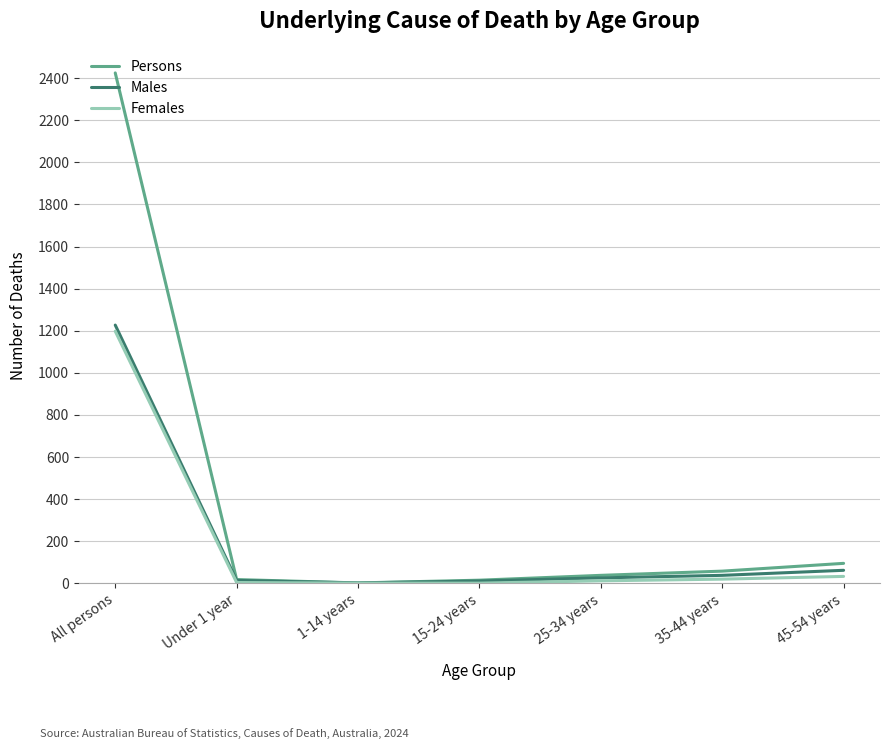

What is the sum of the Persons values at 35-44 years and 1-14 years?

60